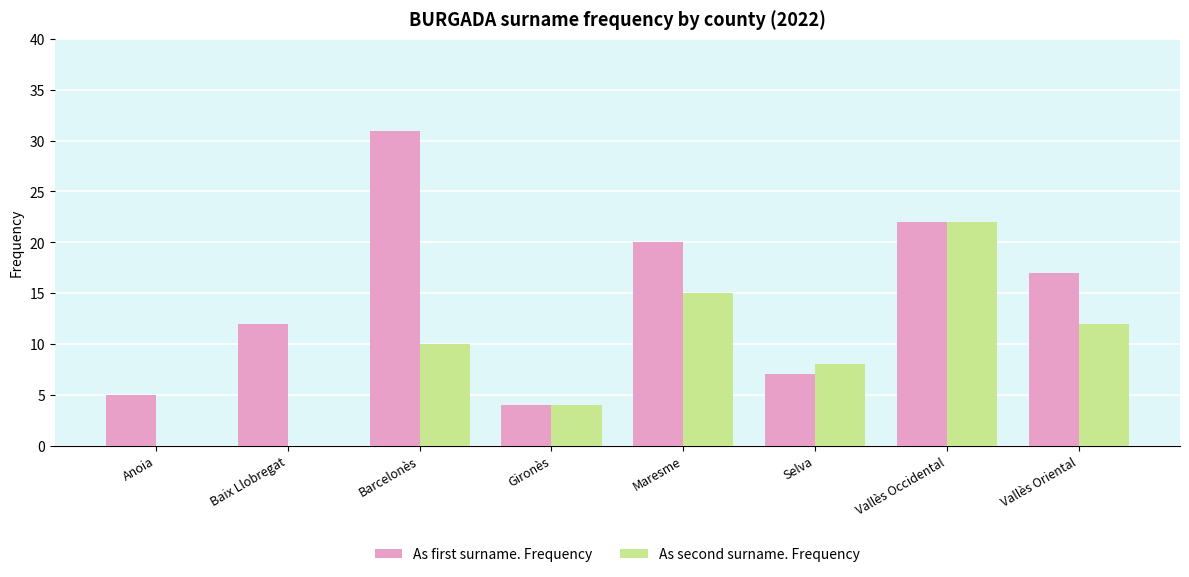

Which series changed the most between Gironès and Vallès Oriental?

As first surname. Frequency